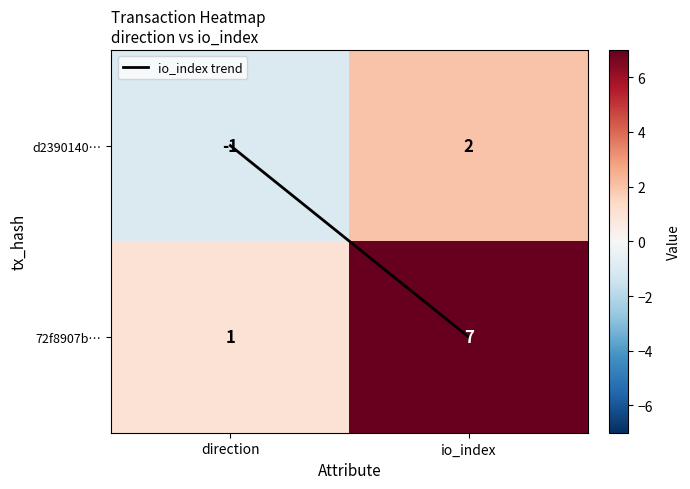

What is the difference between the highest and lowest values at direction?

2